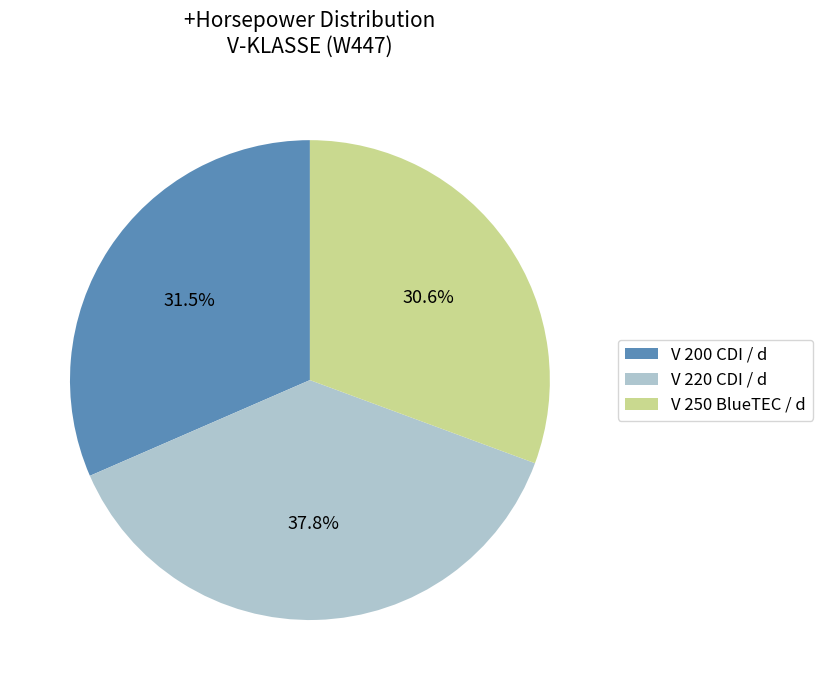

To the nearest percent, what is the difference between the V 200 CDI / d and V 220 CDI / d slice percentages?

6%